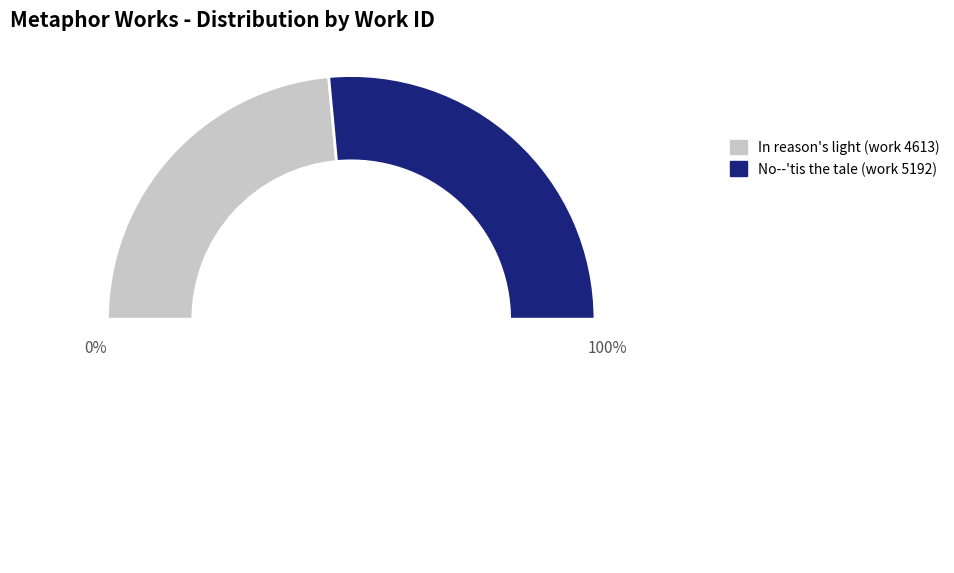

Combined, what portion of the pie is No--'tis the tale (work 5192) and In reason's light (work 4613)?

100.0%